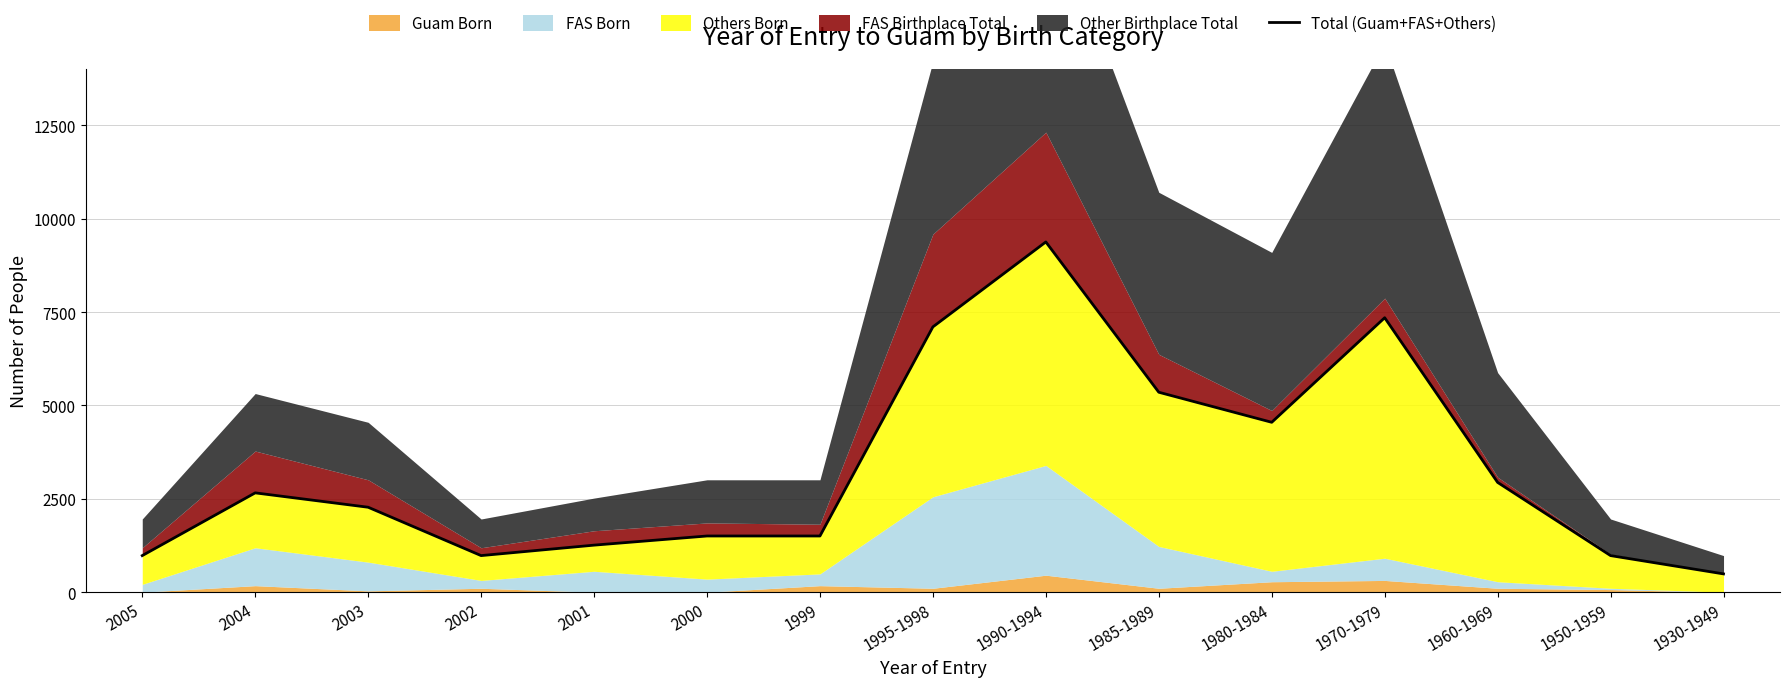

Approximately how many times larger is the value at 1999 compared to 1980-1984?

0.3